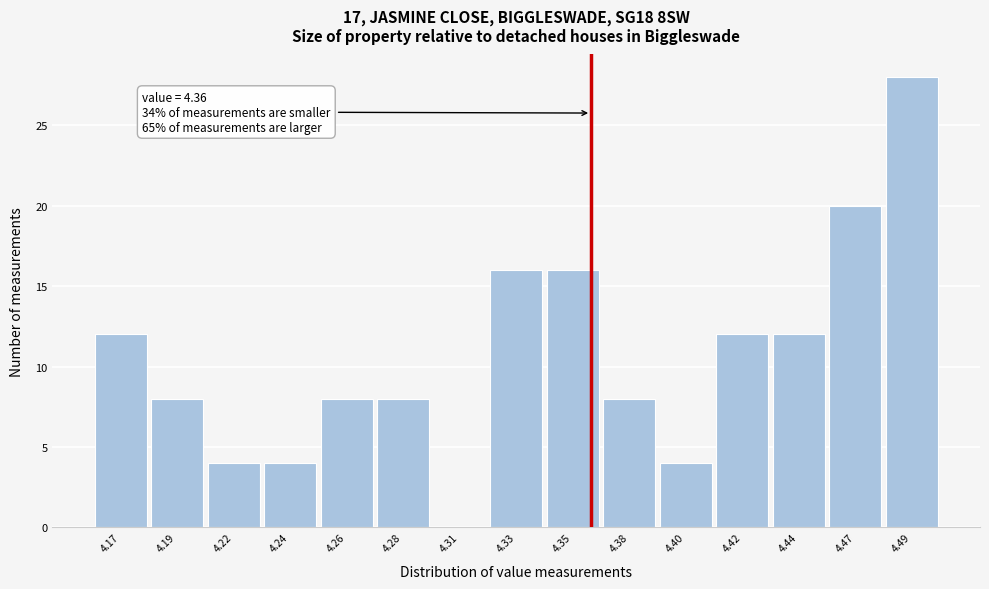

Reading left to right, extract all data points from this chart.

4.17=12	4.19=8	4.22=4	4.24=4	4.26=8	4.28=8	4.31=0	4.33=16	4.35=16	4.38=8	4.40=4	4.42=12	4.44=12	4.47=20	4.49=28